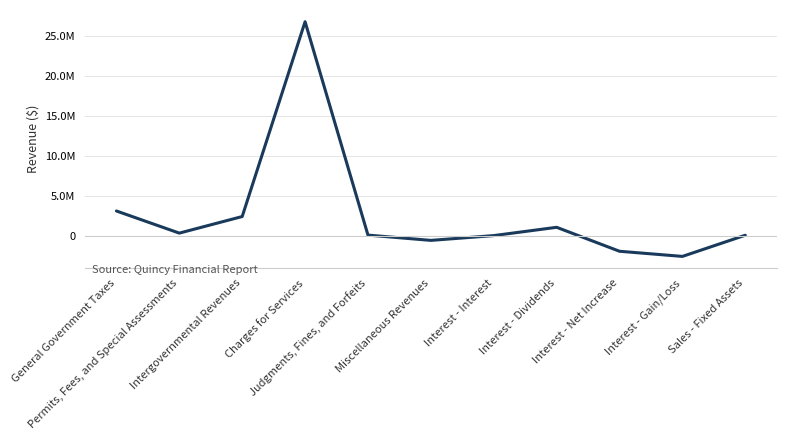

How many data points are above 70940?

5